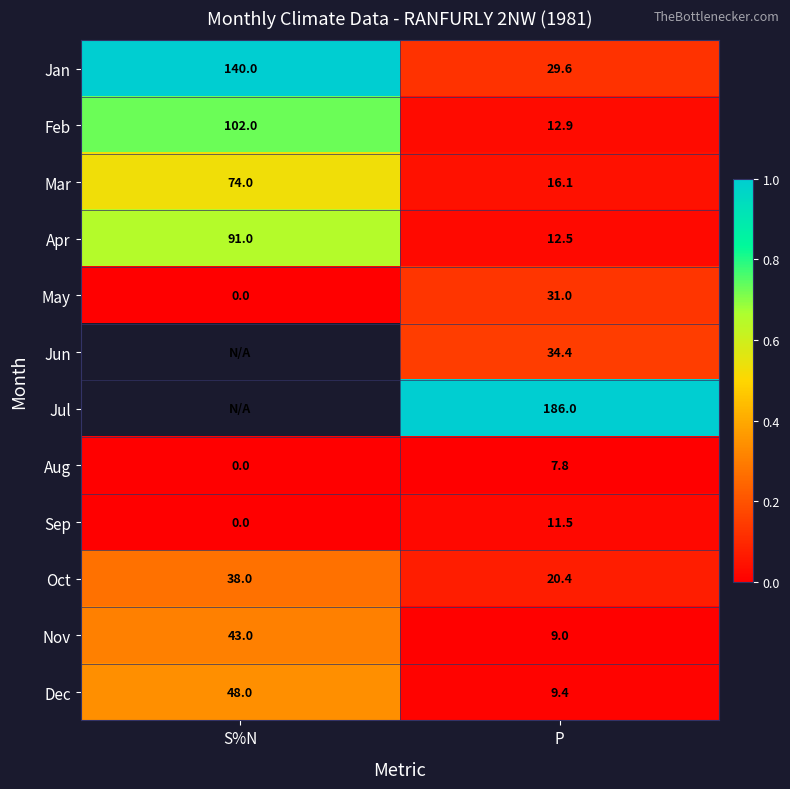

Where is Jan nearest to the value 84?

P